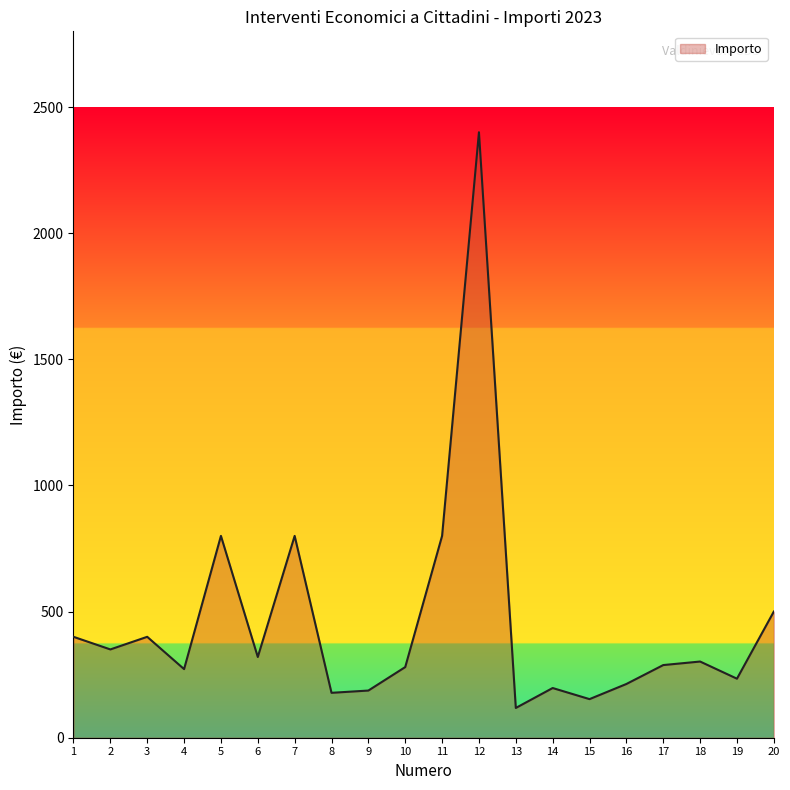

The chart shows a value of 800 at 5. True or false?

True